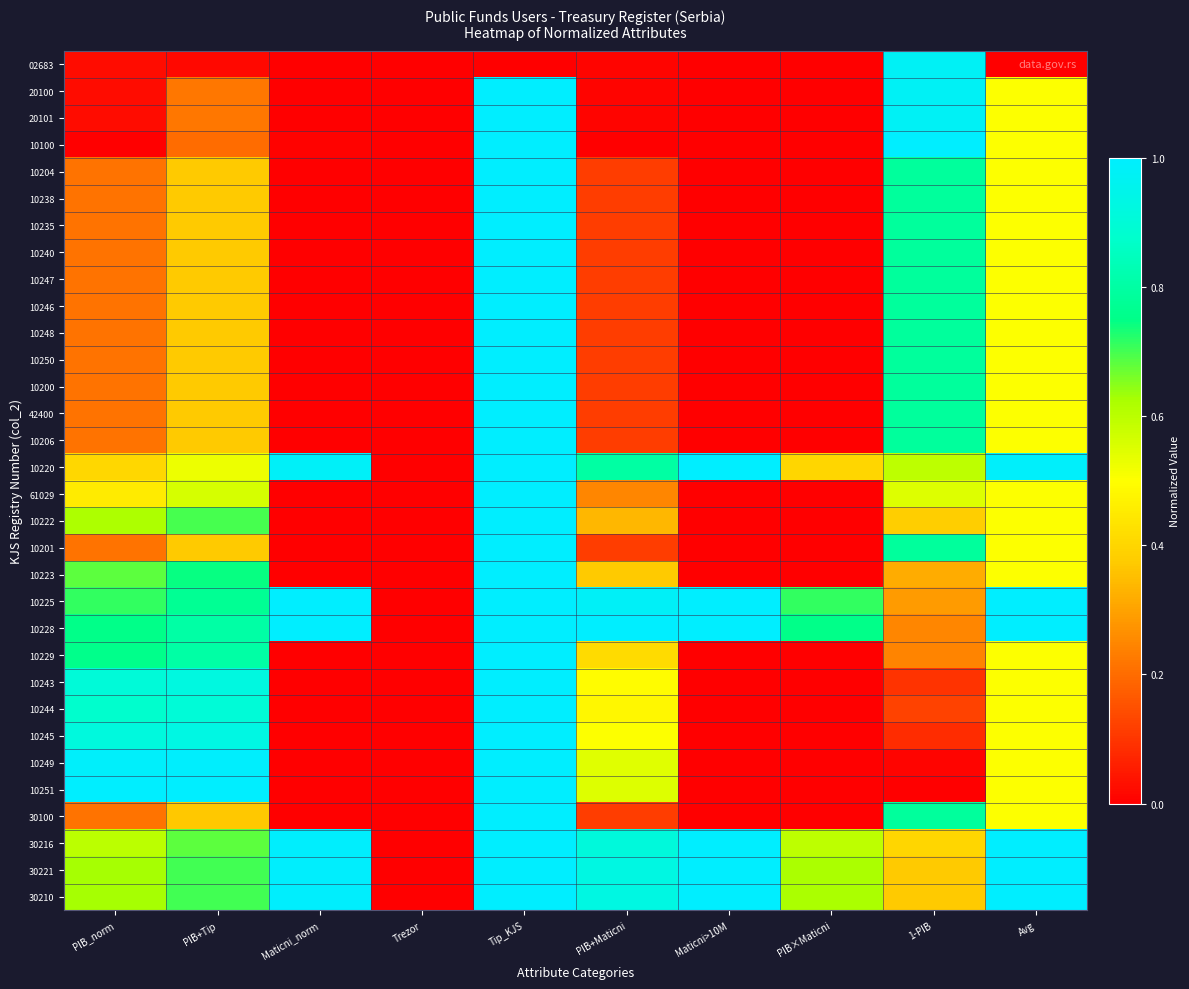

At which category is the sum across all series the highest?

Tip_KJS